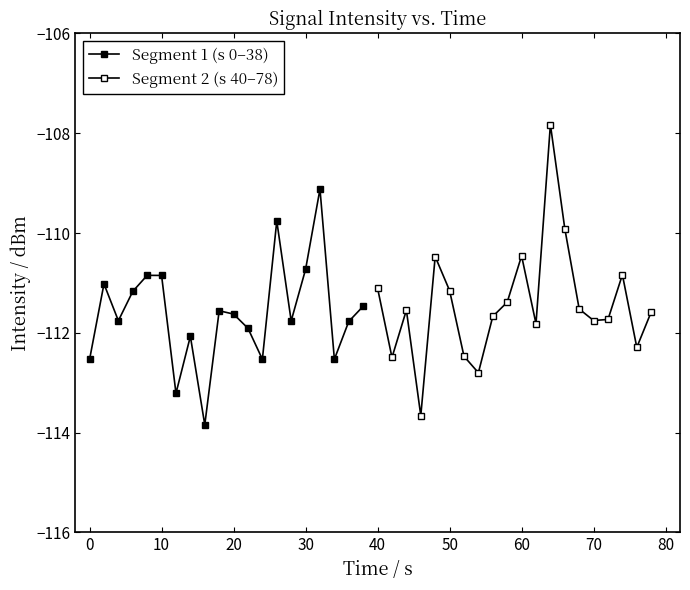

Is the value of Segment 2 (s 40–78) at 17 greater than the value of Segment 1 (s 0–38) at 18?

Yes